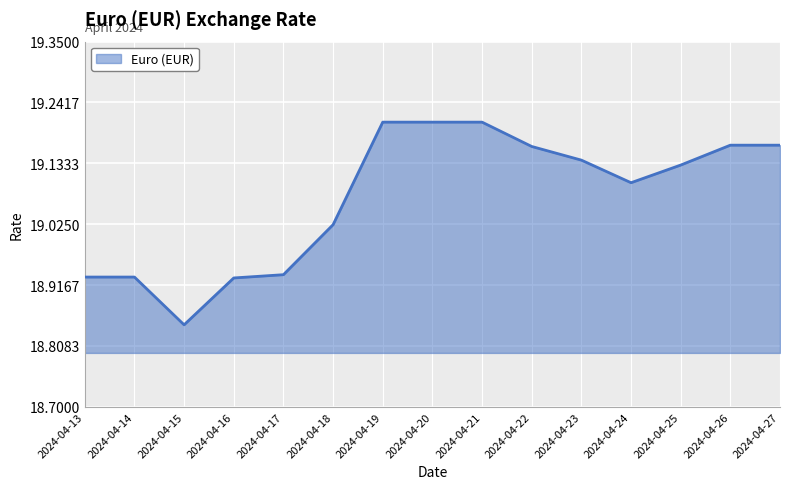

What is the sum of the values at 2024-04-18 and 2024-04-26?

38.2